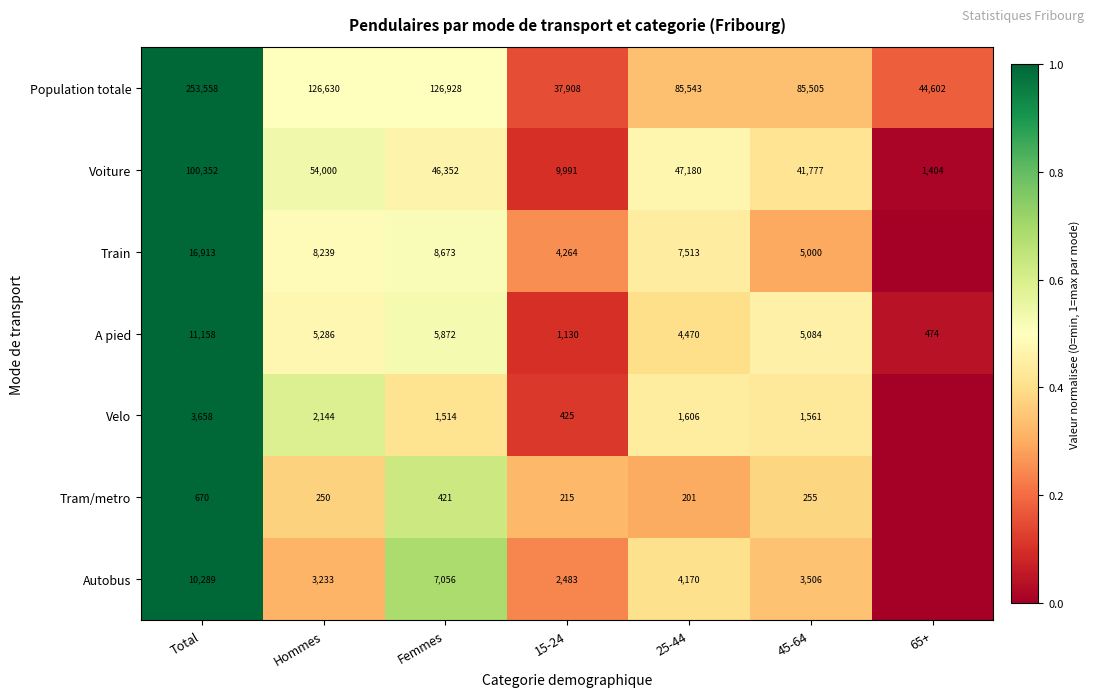

What is the spread (max minus min) of values at Hommes?

126380